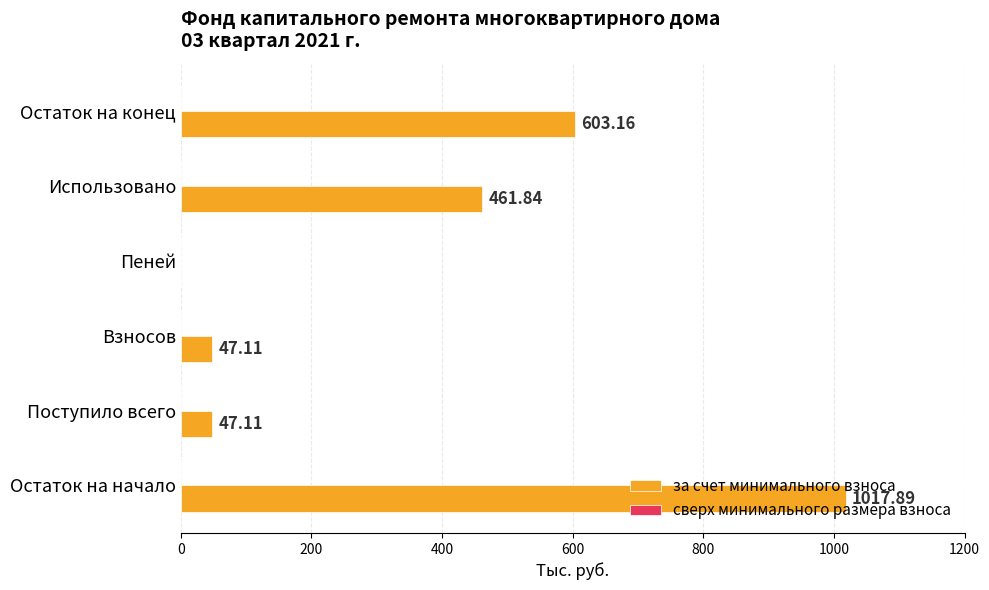

What is the sum of all values?

2177.1